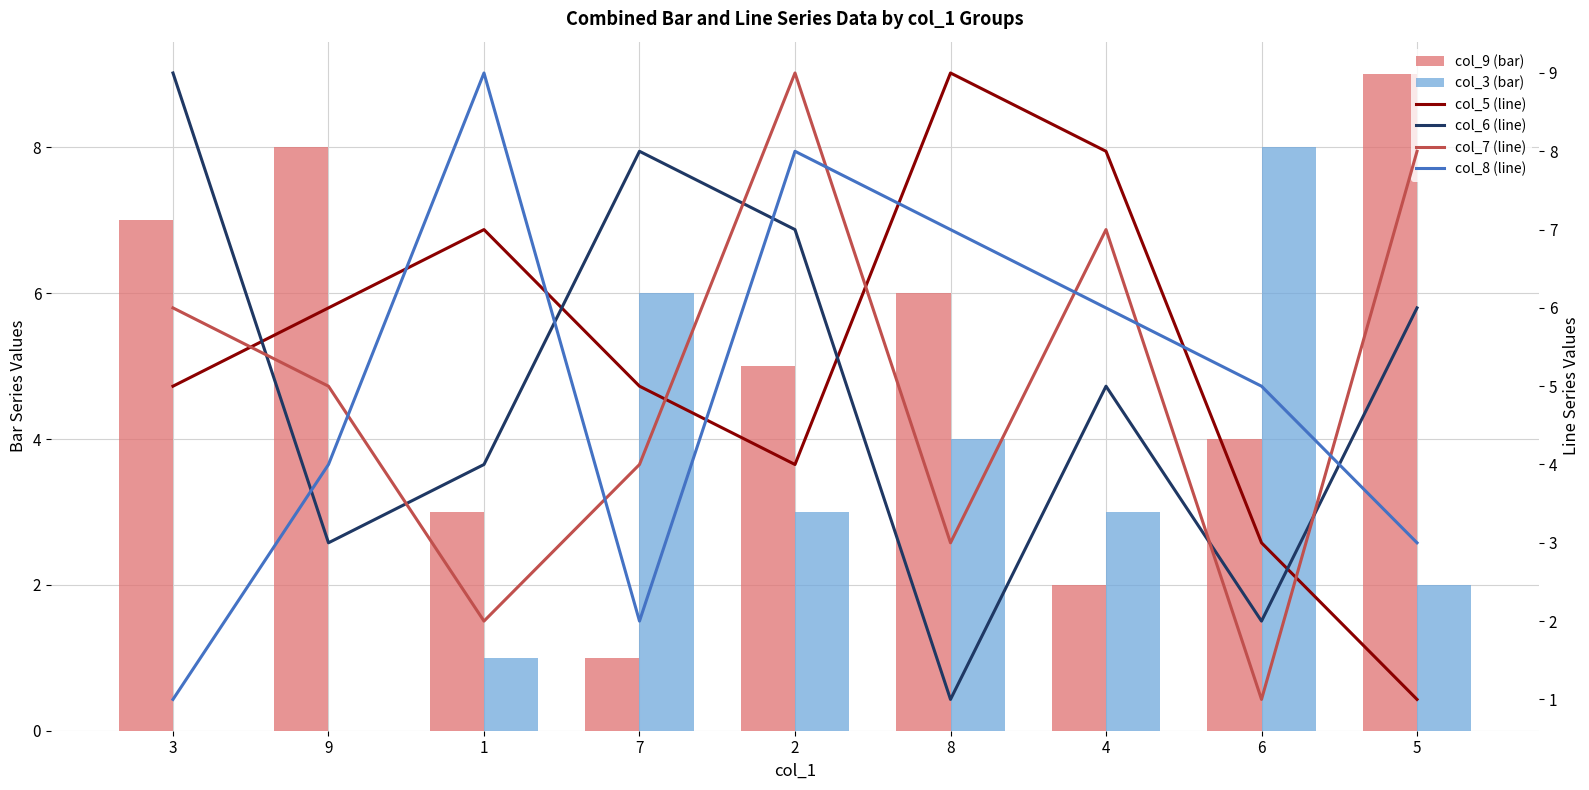

At which category is the sum across all series the highest?

2